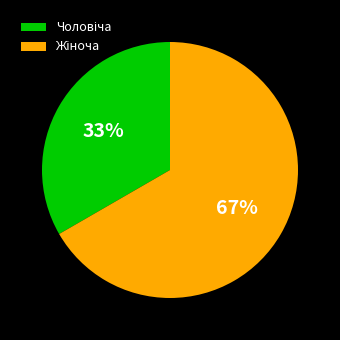

To the nearest percent, what is the average slice percentage?

50%